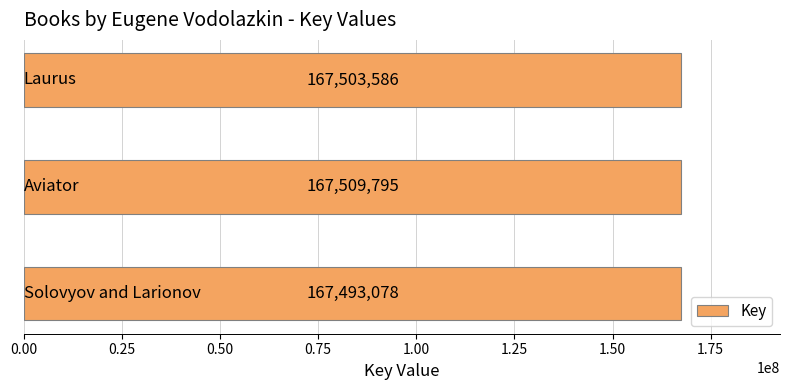

Count the values in the range 167493078 to 167509795.

3